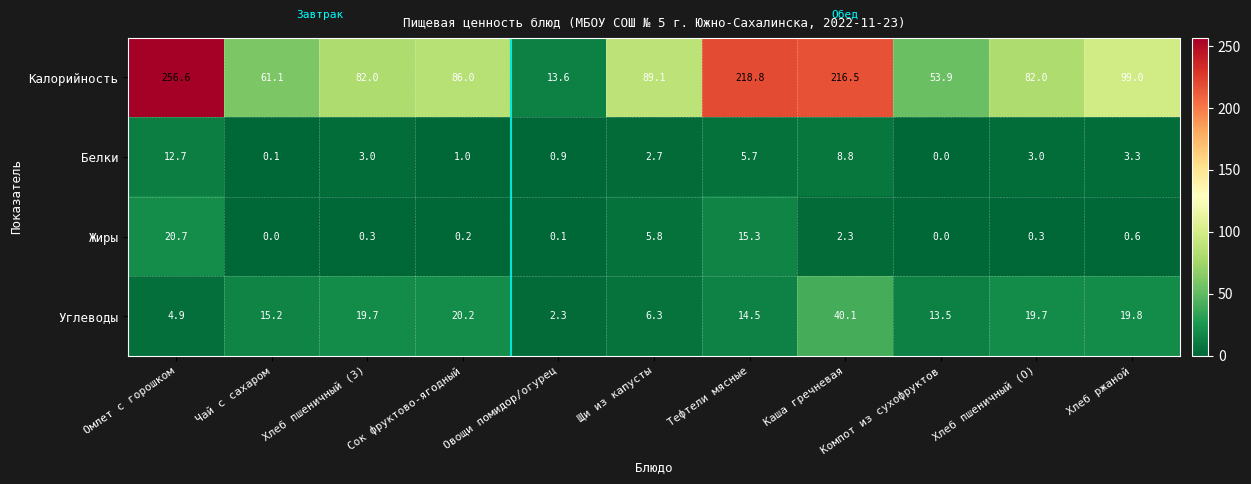

At Хлеб ржаной, list the series in order from smallest to largest.

Жиры, Белки, Углеводы, Калорийность